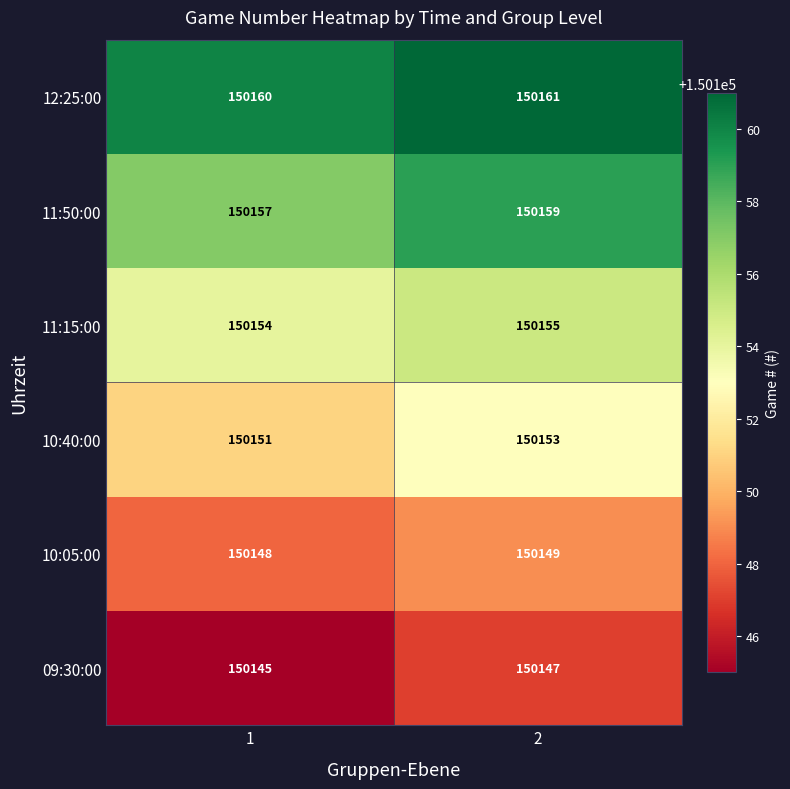

The 12:25:00 series shows 36860 at 2. True or false?

False